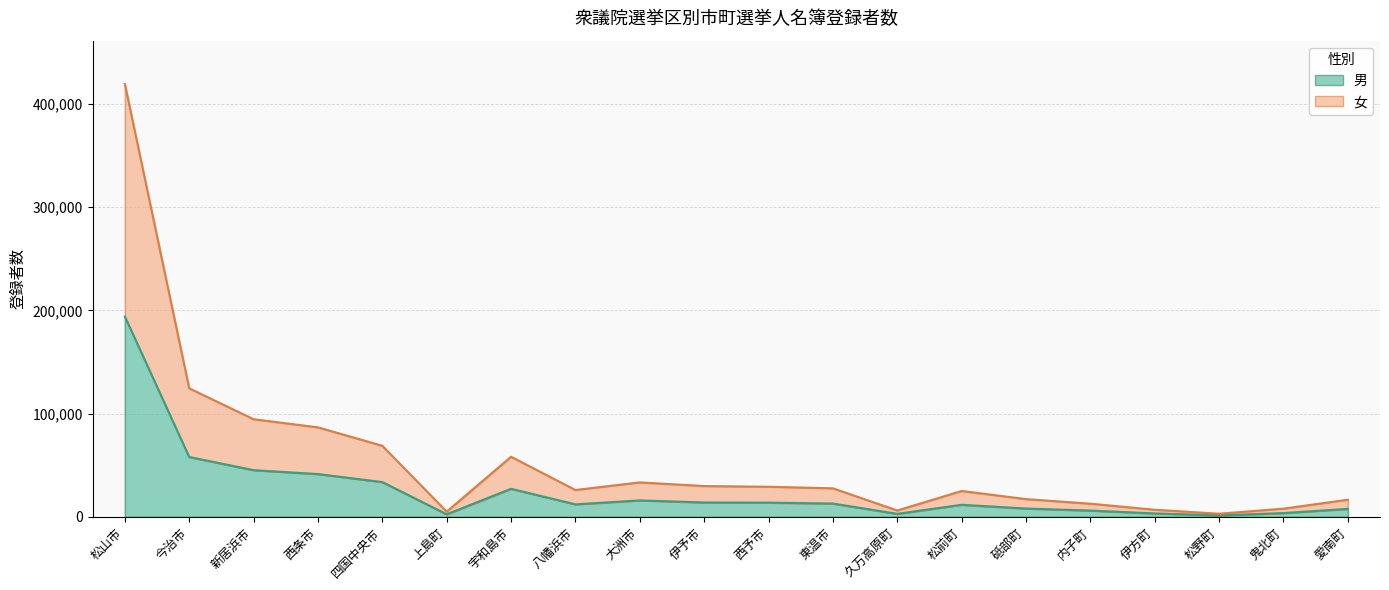

True or false: 男 has a value of 3364 at 伊方町.

True